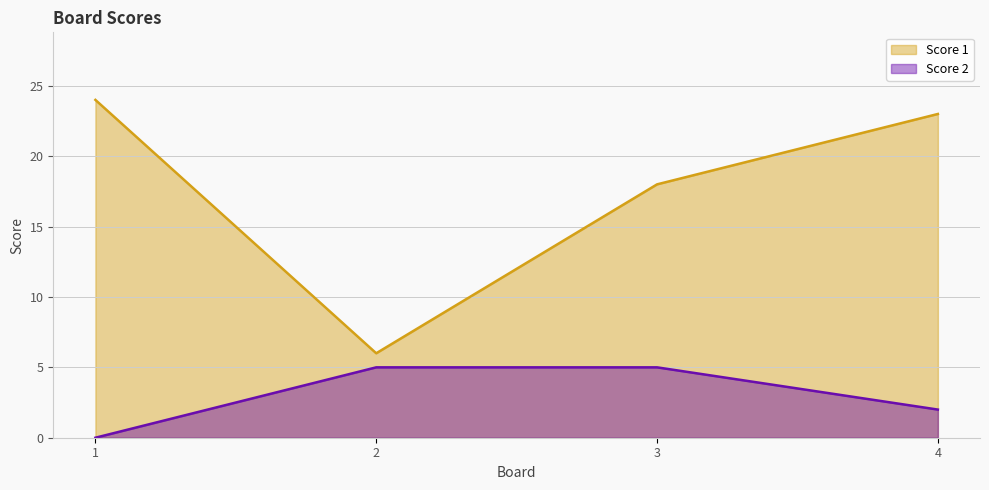

How many lines are shown in the chart?

2